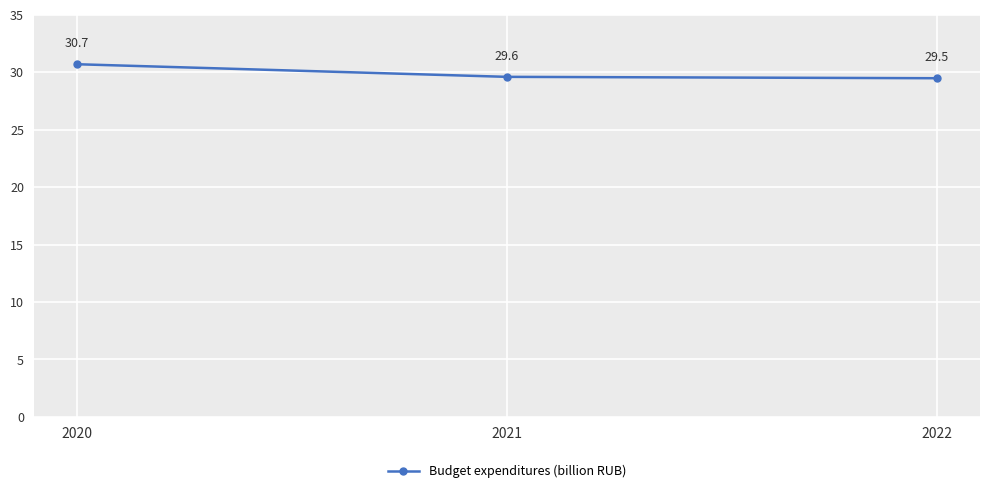

Reading right to left, extract all data points from this chart.

2022=29489922862.6	2021=29609796874.1	2020=30709237360.1